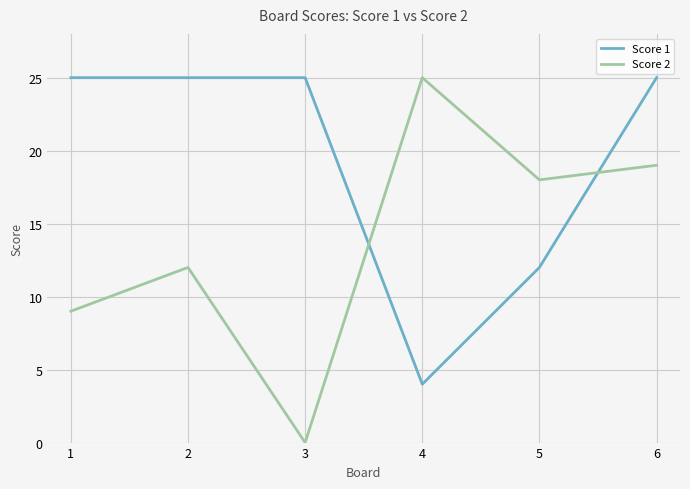

Does the chart have visible grid lines?

Yes